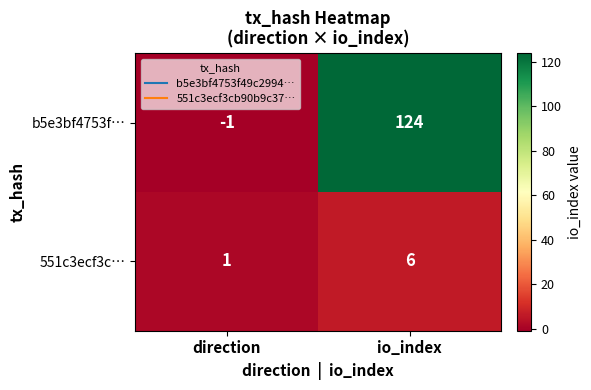

How many data points in b5e3bf4753f… are less than 124?

1